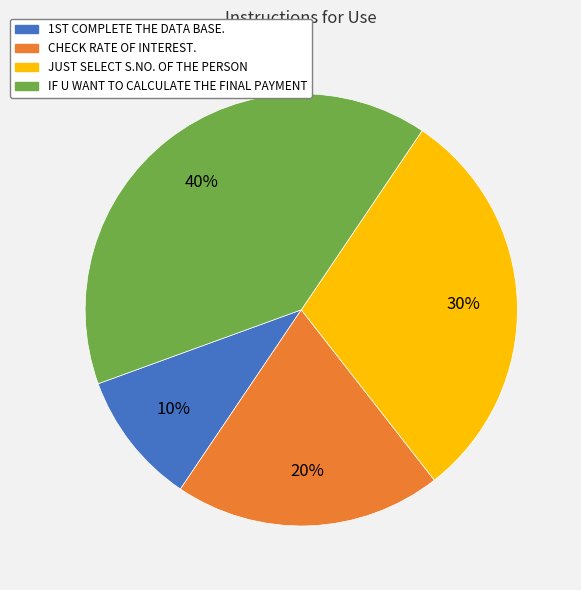

To the nearest percent, what portion does CHECK RATE OF INTEREST. represent?

20%